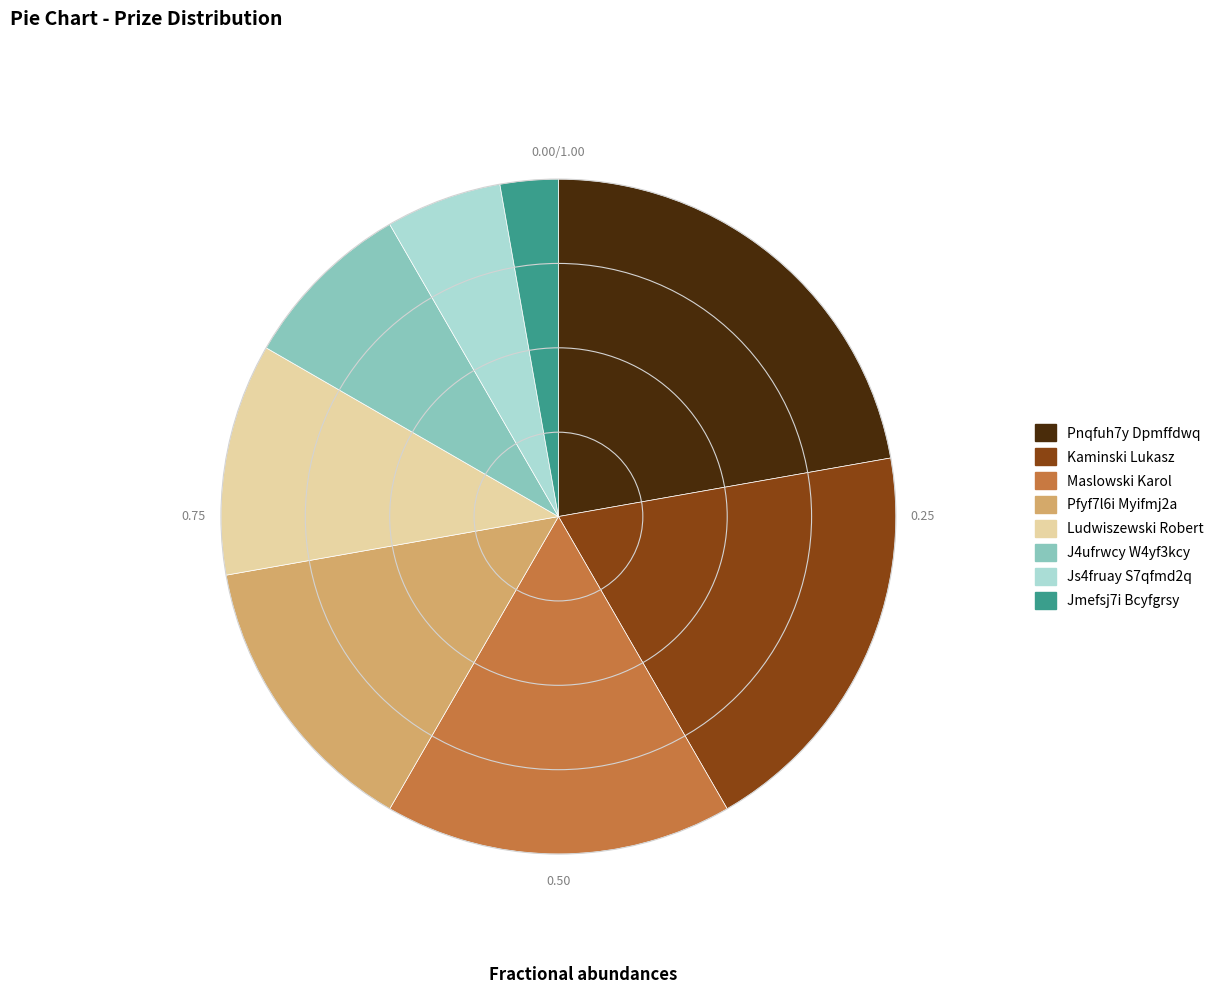

Is Kaminski Lukasz the majority of the pie?

No